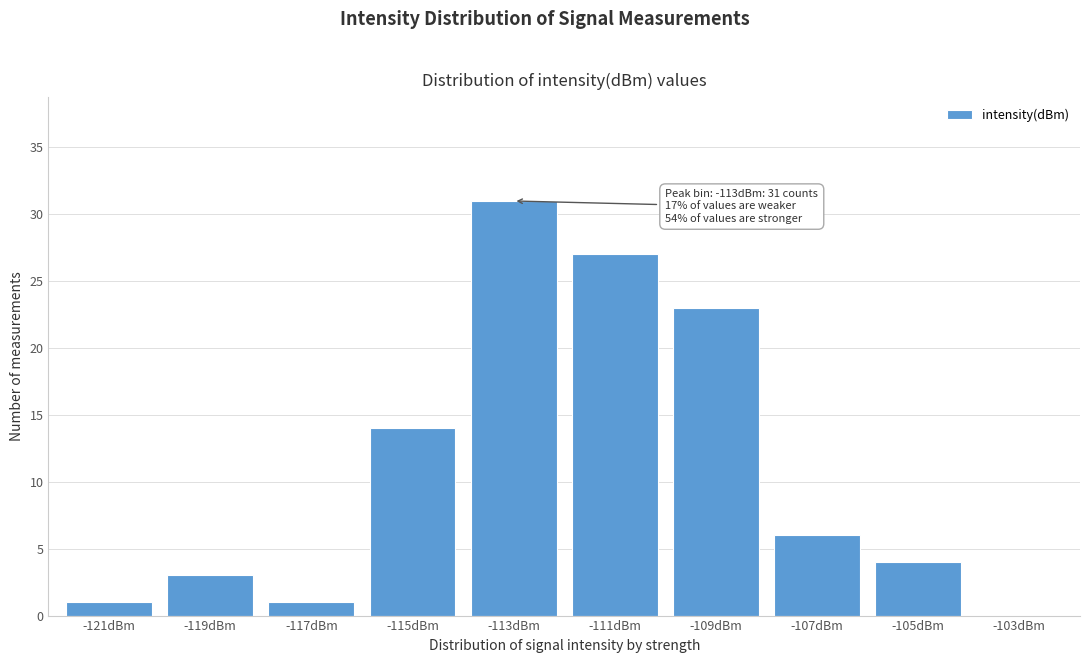

Reading right to left, what are all the values shown in this chart?

-103dBm=0	-105dBm=4	-107dBm=6	-109dBm=23	-111dBm=27	-113dBm=31	-115dBm=14	-117dBm=1	-119dBm=3	-121dBm=1